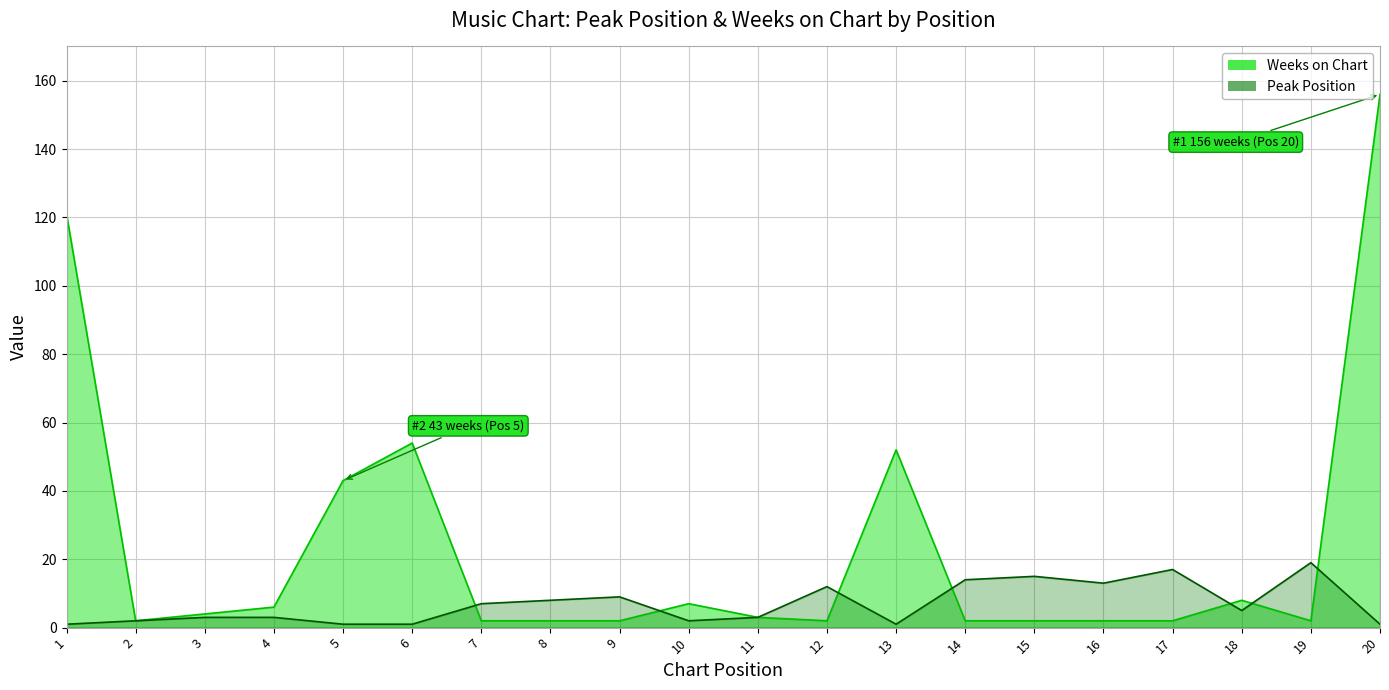

After their last crossing, which series has the higher values: Weeks on Chart or Peak Position?

Weeks on Chart